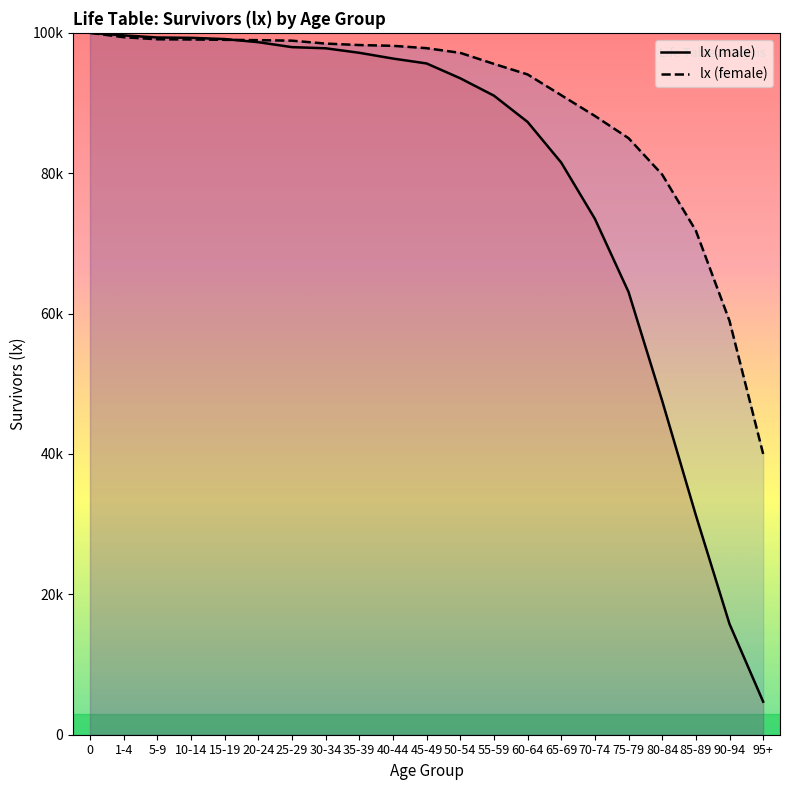

What is the difference between the second highest and second lowest values in the lx (male) series?

83860